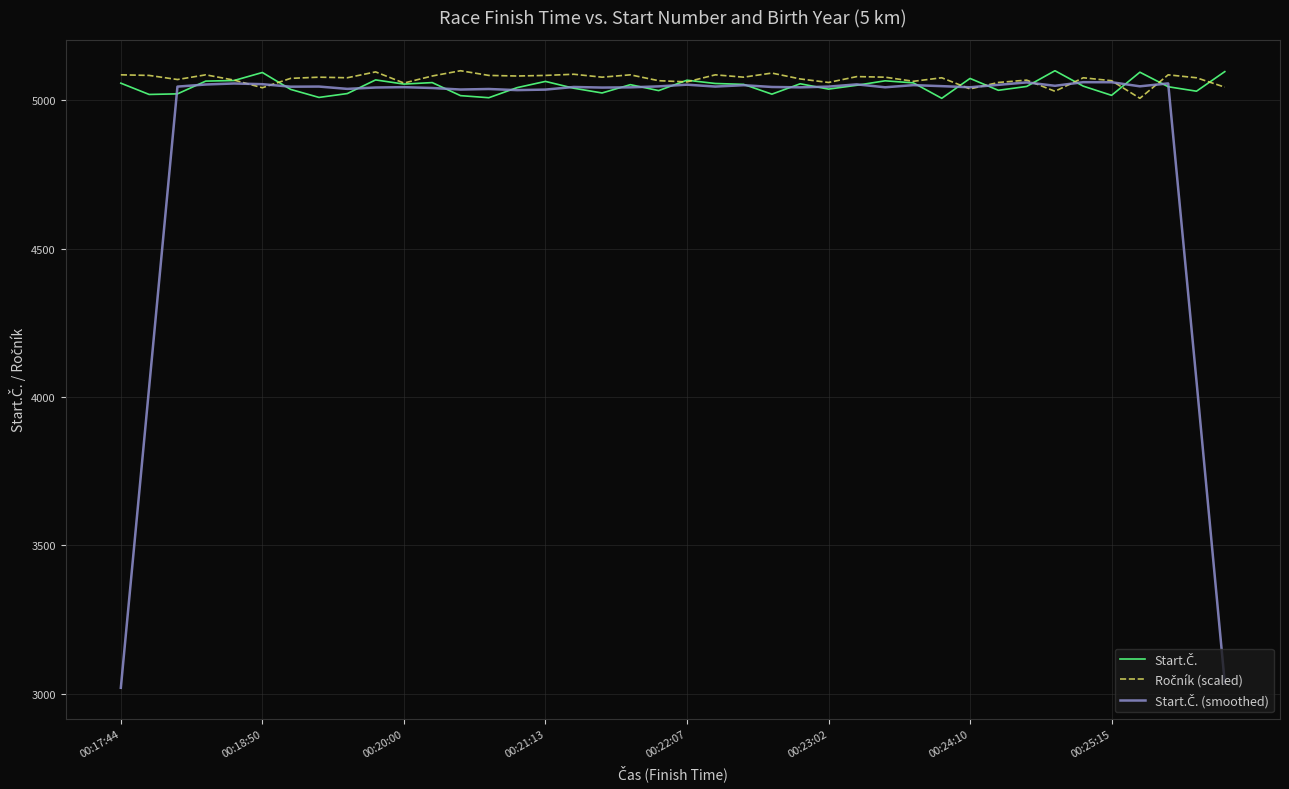

What is the minimum value shown in the chart?

3020.0